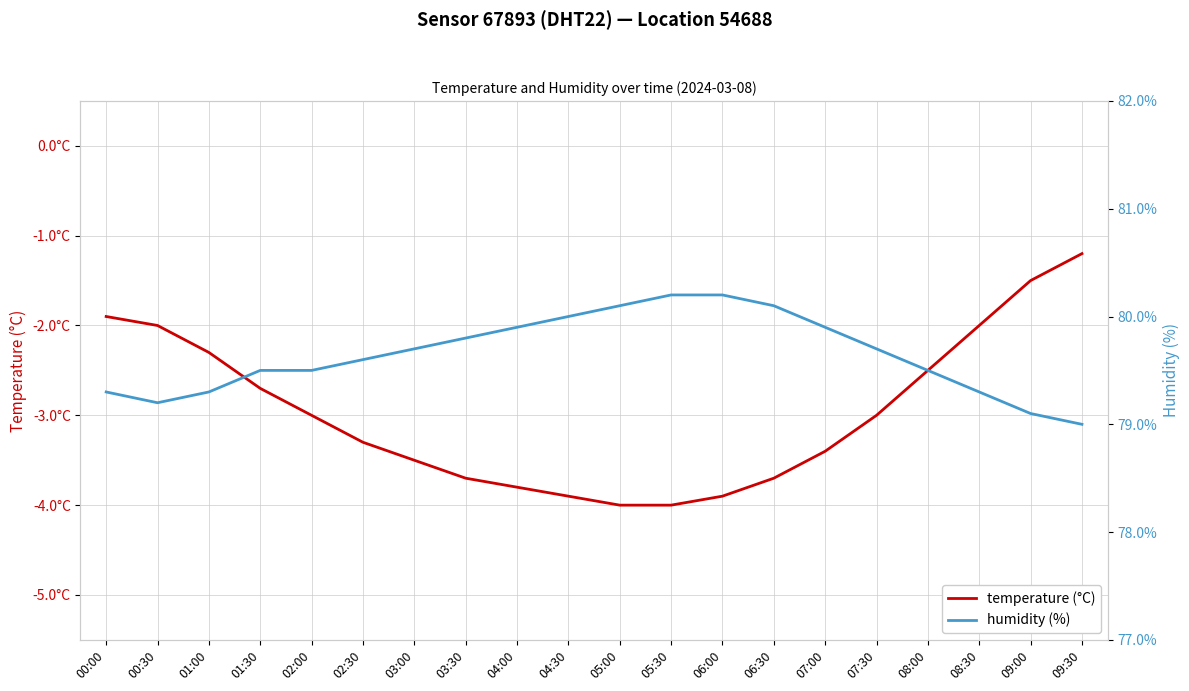

What is the label of the 6th point from the left?

02:30